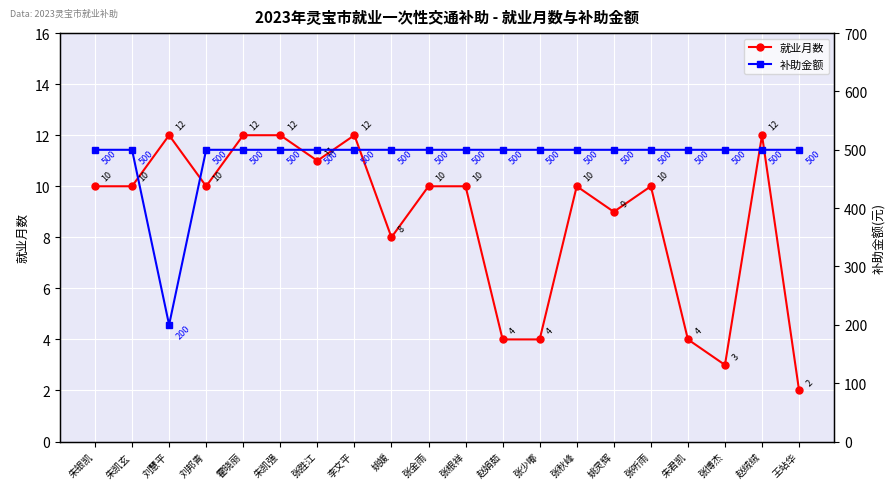

How many values in the 补助金额 series are below 500?

1